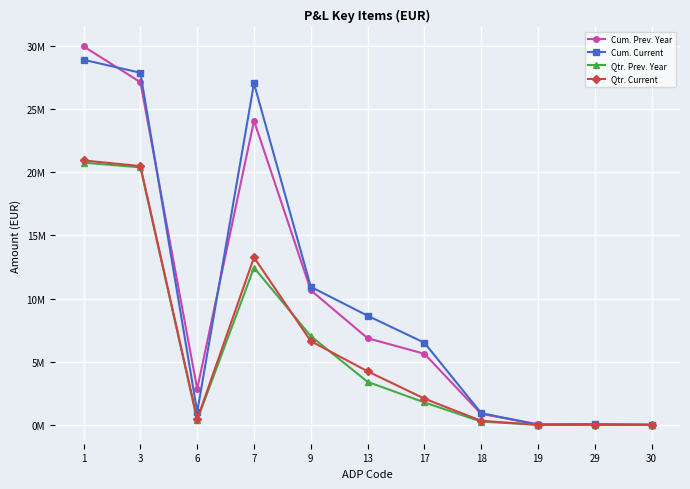

At which label does Qtr. Current first exceed 2?

1